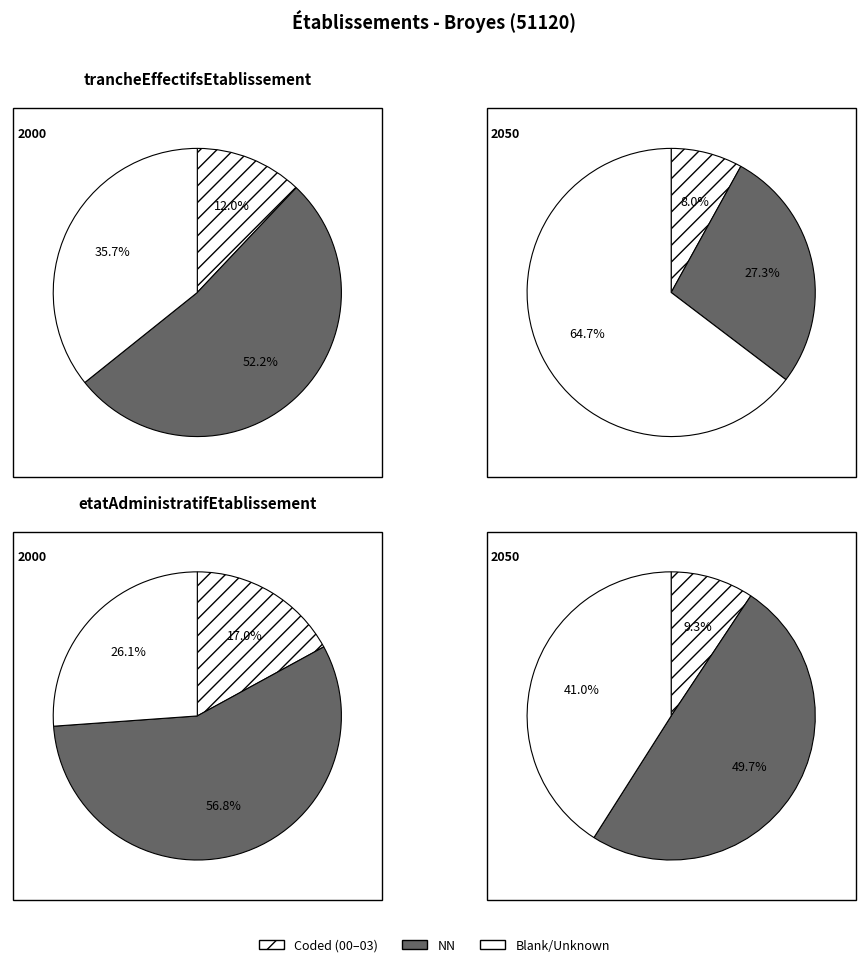

Count the number of slices in the pie.

6